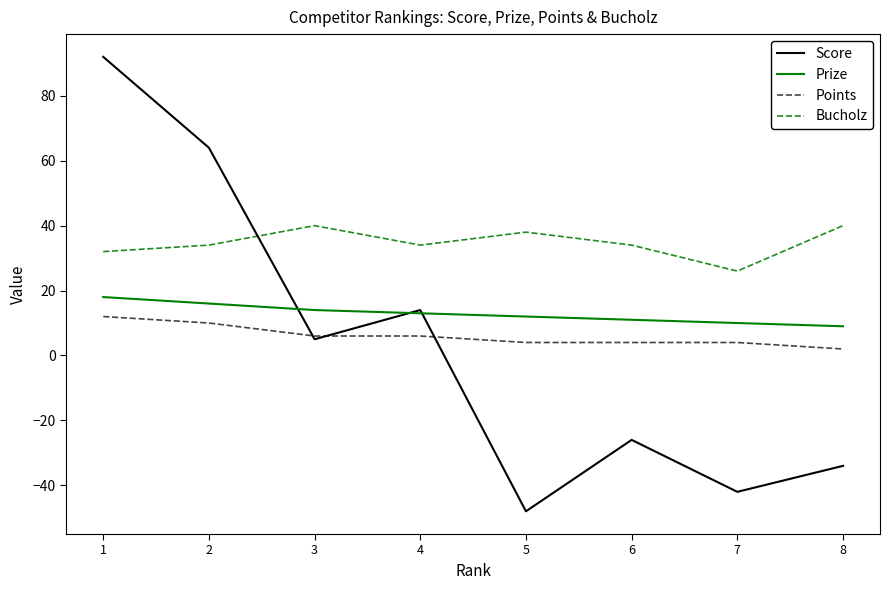

Which series has the largest total across all categories?

Bucholz